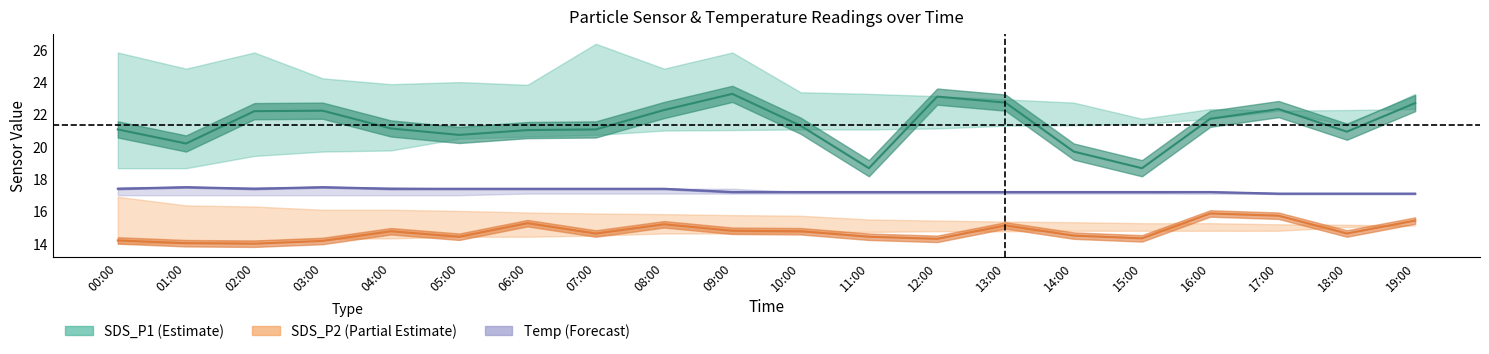

Read the Temp value at 13:00.

17.2